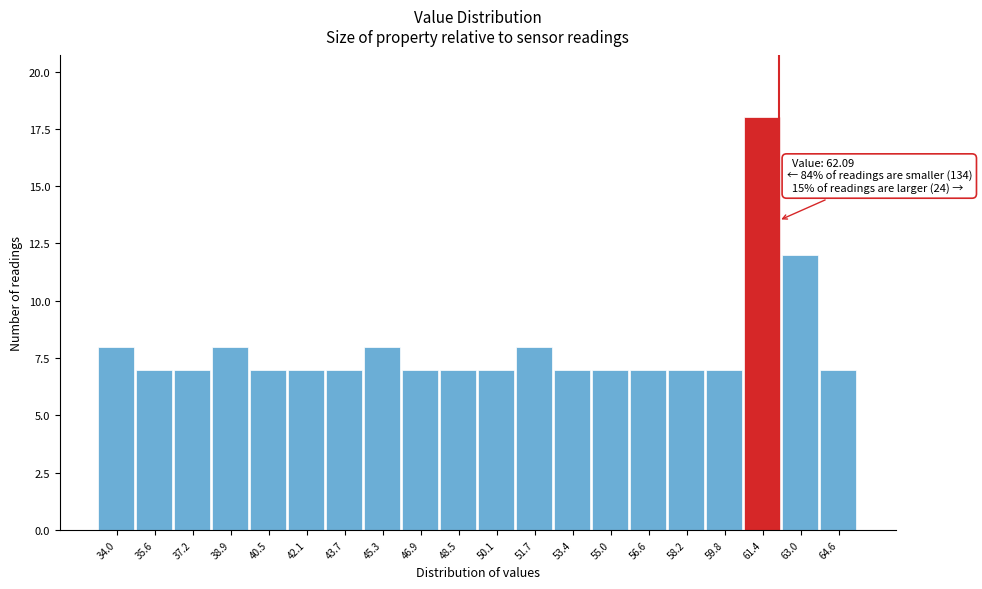

Which range on the x-axis has the tallest bar?

60.6 to 62.2